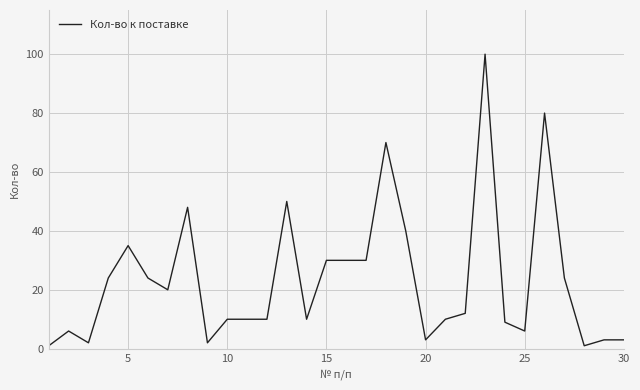

What is the greatest value displayed?

100